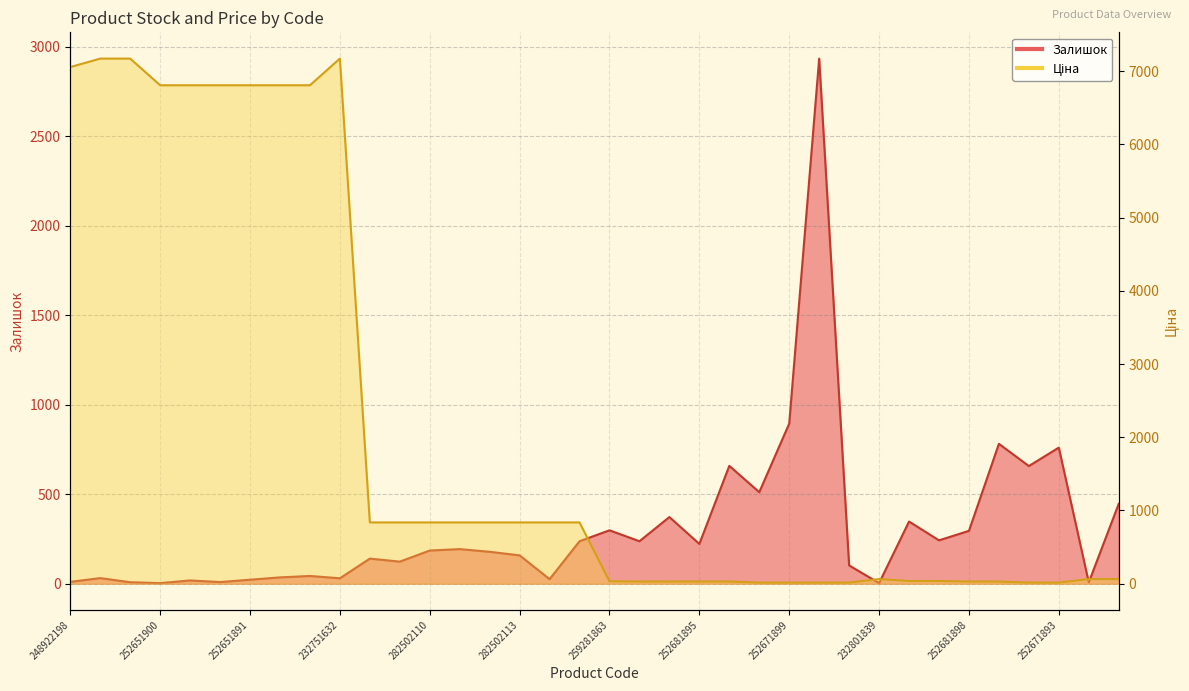

How many distinct data groups are displayed?

2